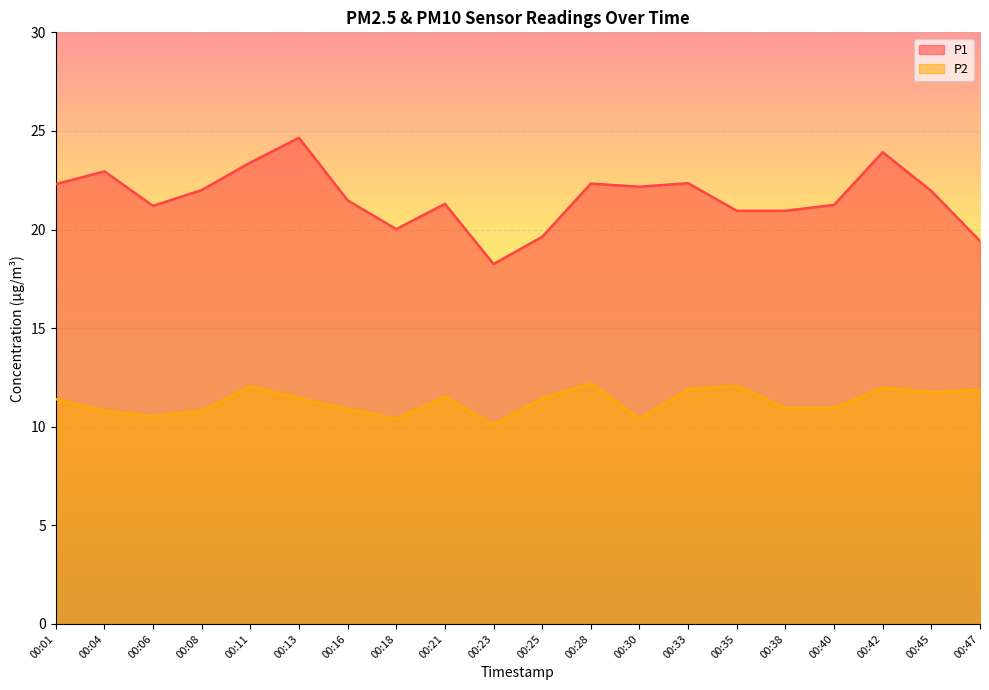

True or false: P1 and P2 intersect in this chart.

False